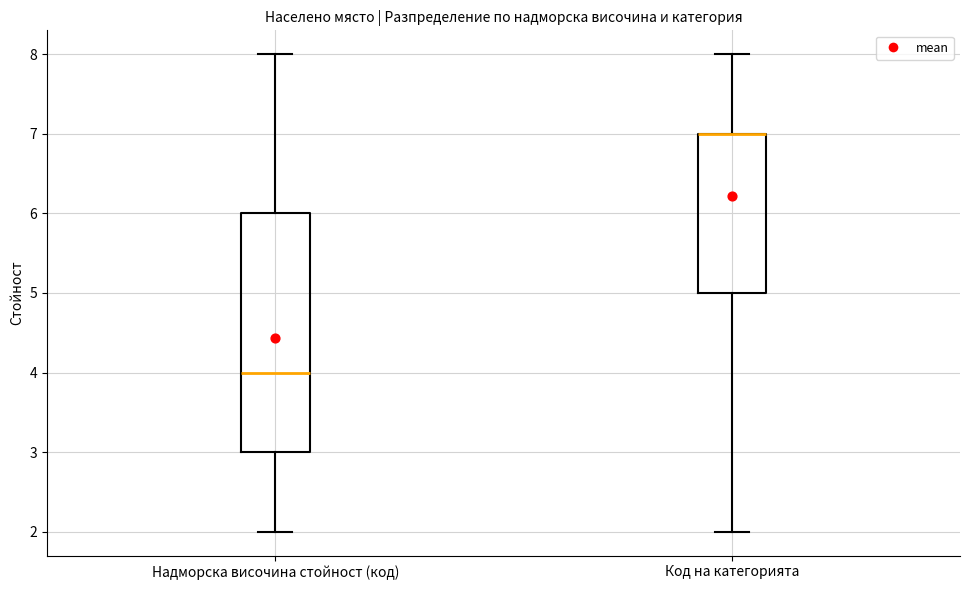

Where does the median line of the box for Надморска височина стойност (код) sit on the y-axis? The values are not printed on the chart, so give them approximately, as read against the axis.

4